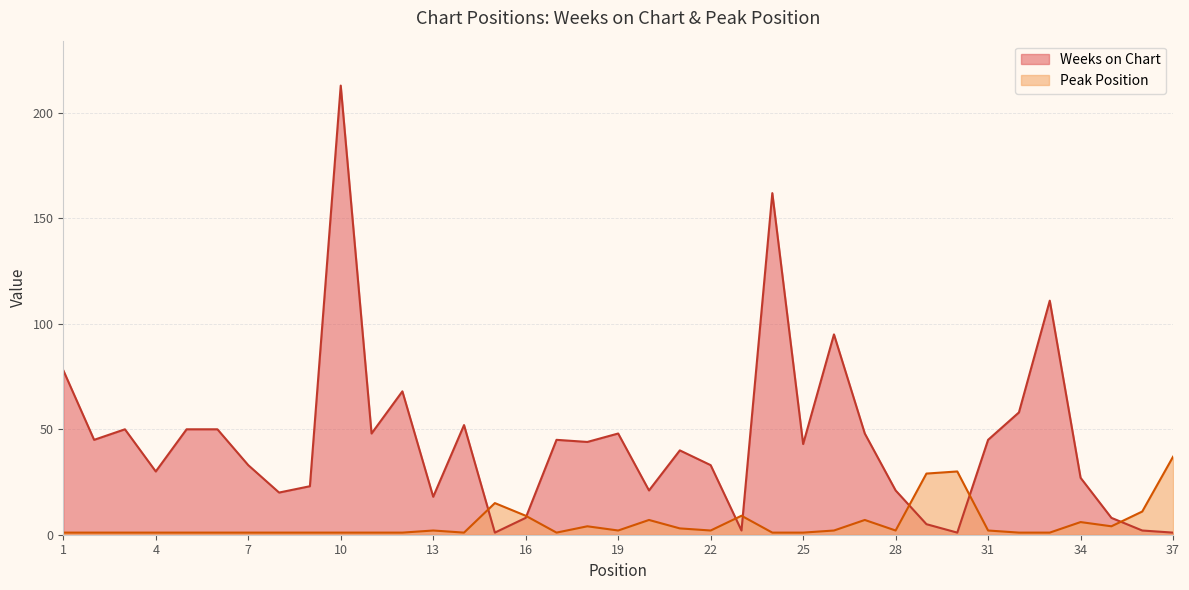

At which label does Peak Position first exceed 2?

15